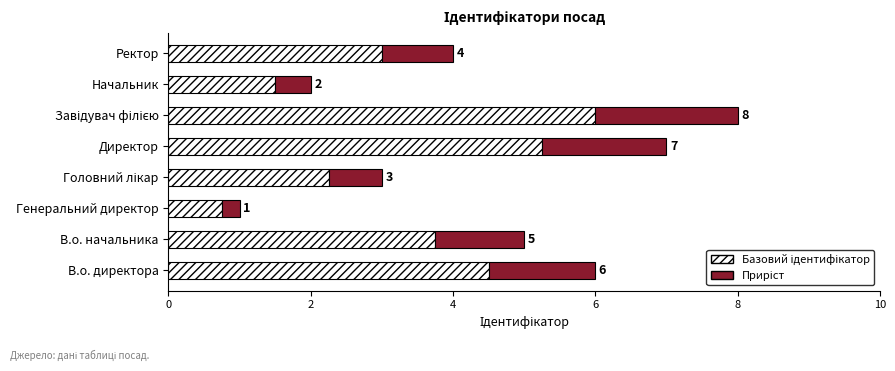

What is the total value across all series at В.о. директора?

6.0